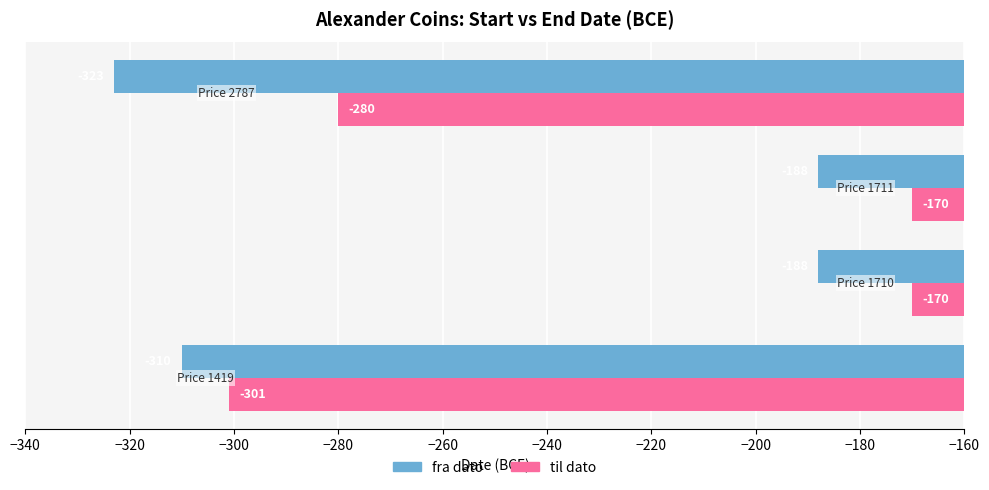

What is the smallest value displayed?

-323